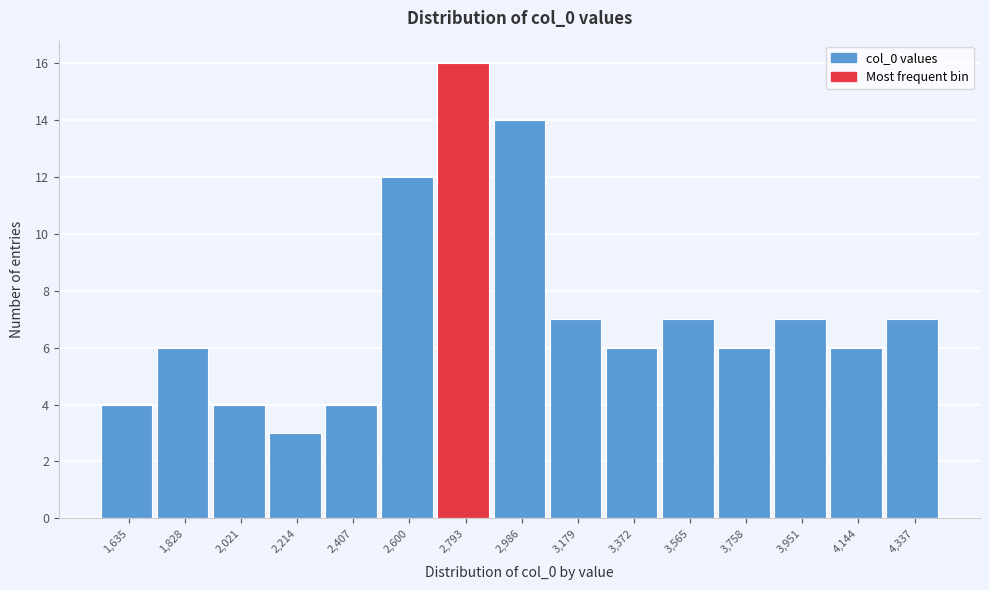

Reading left to right, list all the values displayed in this chart.

1,635=4	1,828=6	2,021=4	2,214=3	2,407=4	2,600=12	2,793=16	2,986=14	3,179=7	3,372=6	3,565=7	3,758=6	3,951=7	4,144=6	4,337=7